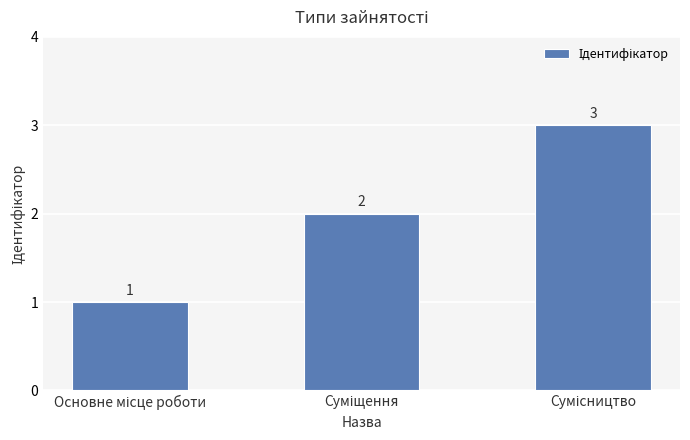

What is the minimum value shown in the chart?

1